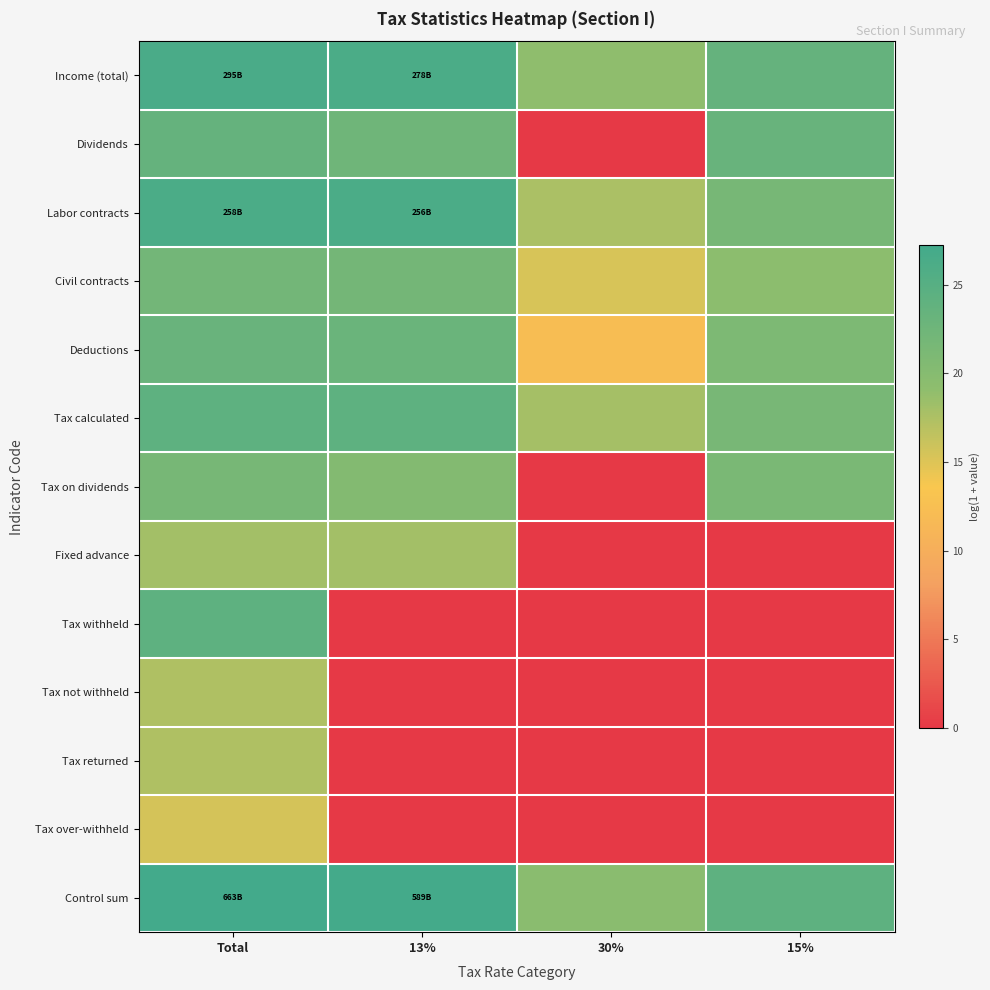

Reading left to right, list all the values displayed in this chart.

Income (total): Total=26.4	13%=26.4	30%=19.1	15%=23.5
Dividends: Total=23.6	13%=22.5	30%=0.0	15%=23.2
Labor contracts: Total=26.3	13%=26.3	30%=17.6	15%=21.6
Civil contracts: Total=22.0	13%=22.0	30%=15.4	15%=19.4
Deductions: Total=23.2	13%=23.1	30%=12.2	15%=20.9
Tax calculated: Total=24.3	13%=24.3	30%=17.9	15%=21.6
Tax on dividends: Total=21.6	13%=20.4	30%=0.0	15%=21.3
Fixed advance: Total=18.0	13%=18.0	30%=0.0	15%=0.0
Tax withheld: Total=24.3	13%=0.0	30%=0.0	15%=0.0
Tax not withheld: Total=17.4	13%=0.0	30%=0.0	15%=0.0
Tax returned: Total=17.4	13%=0.0	30%=0.0	15%=0.0
Tax over-withheld: Total=15.5	13%=0.0	30%=0.0	15%=0.0
Control sum: Total=27.2	13%=27.1	30%=19.6	15%=24.3